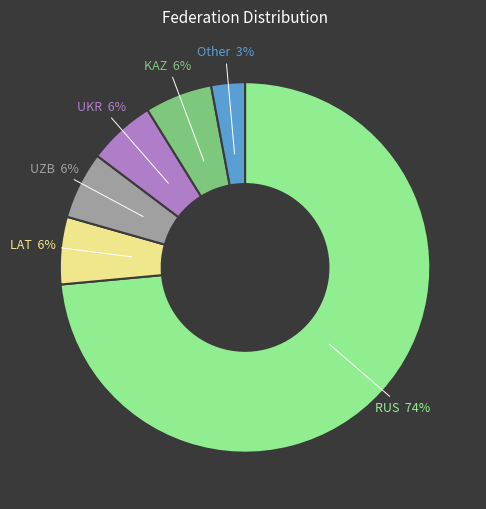

How many slices are in this pie chart?

6